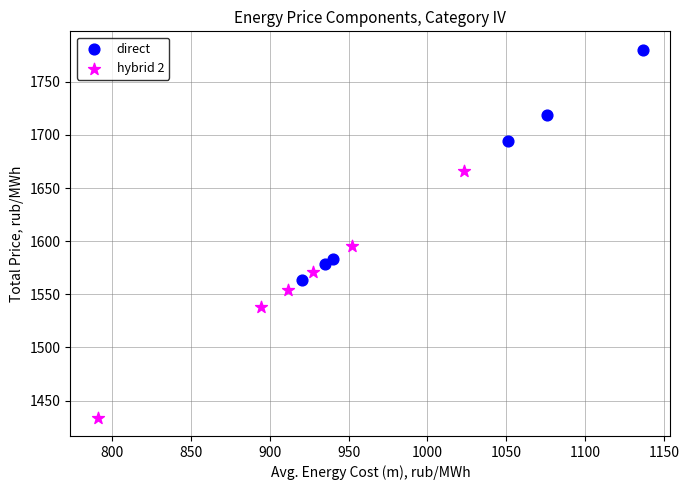

Which series contains the lowest Y value?

hybrid 2